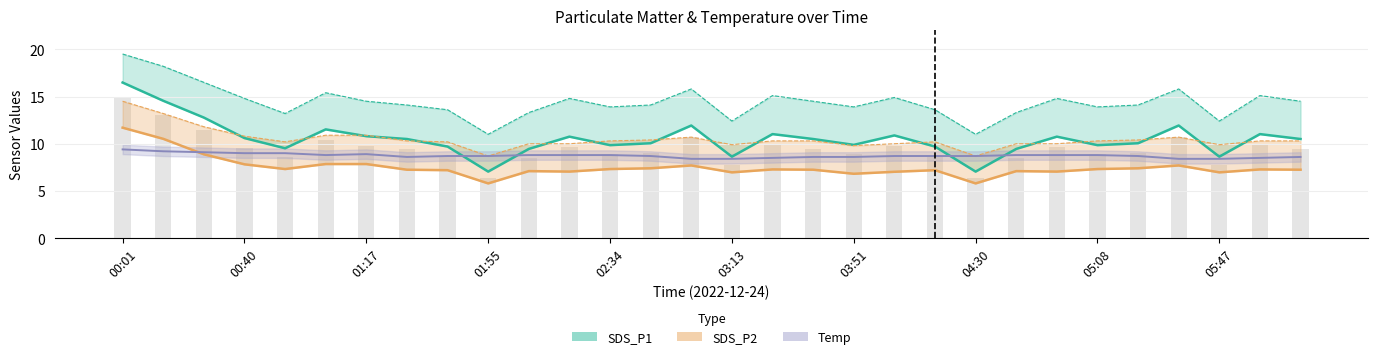

Where does the SDS_P1_upper series first go above 14?

00:01